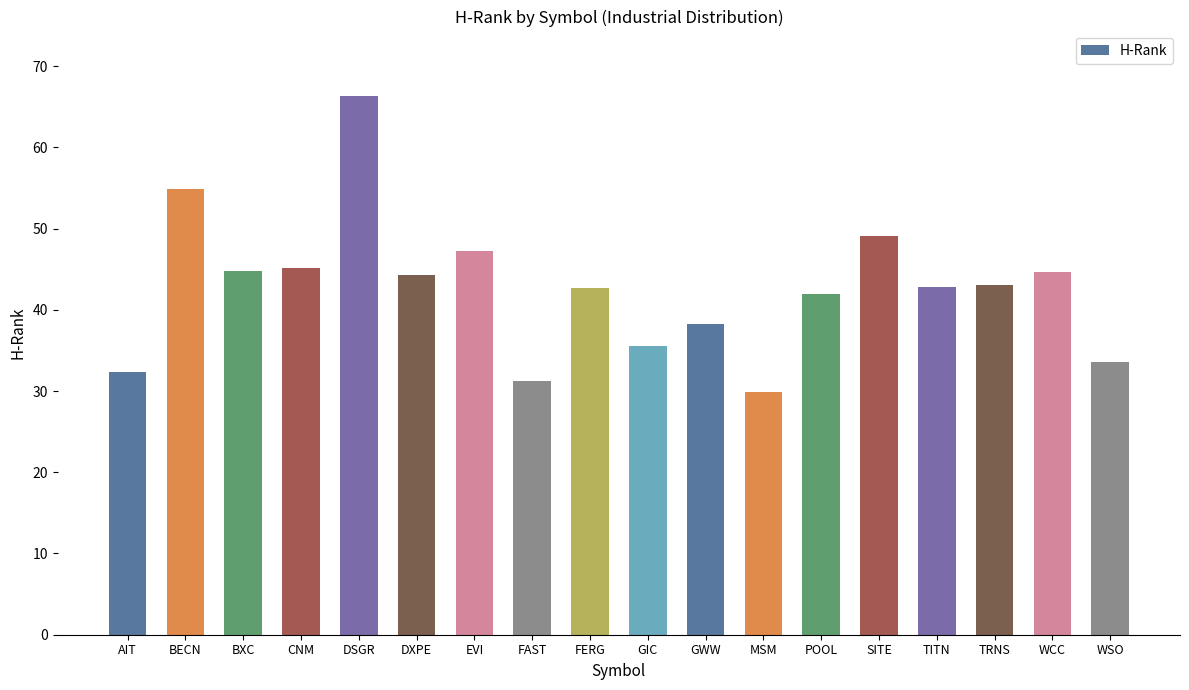

What position from the right is DXPE?

13